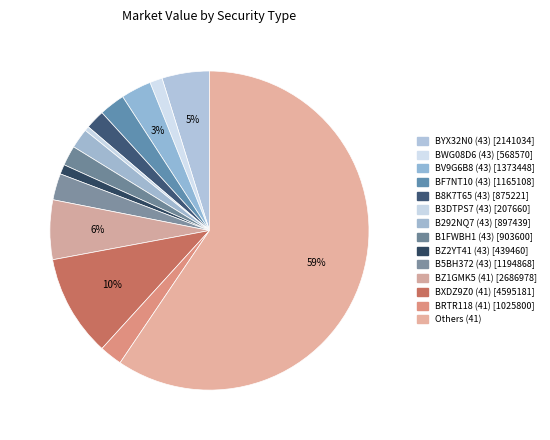

Which slice is the smallest?

B3DTPS7 (43) [207660]